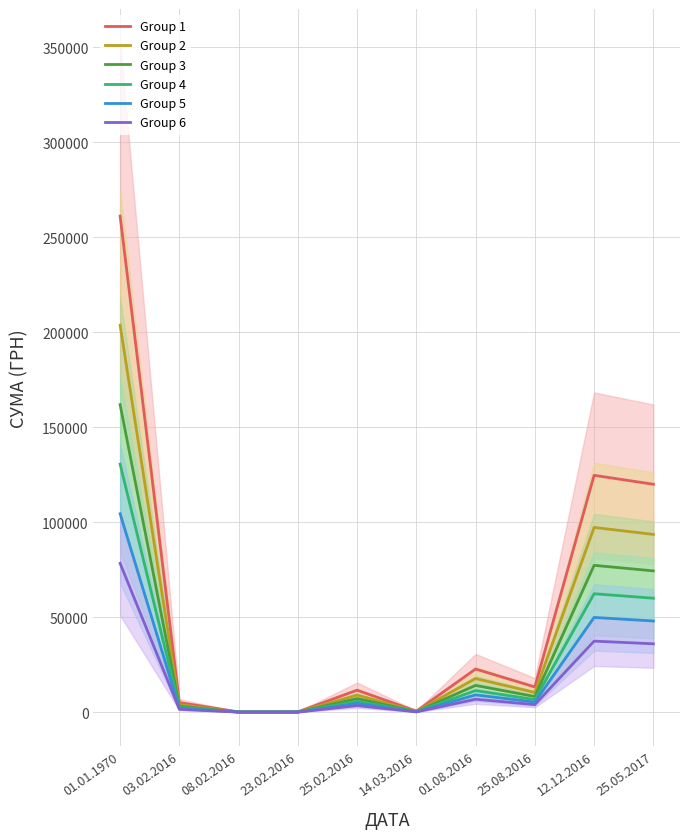

Where is the first local minimum for Series 4?

08.02.2016